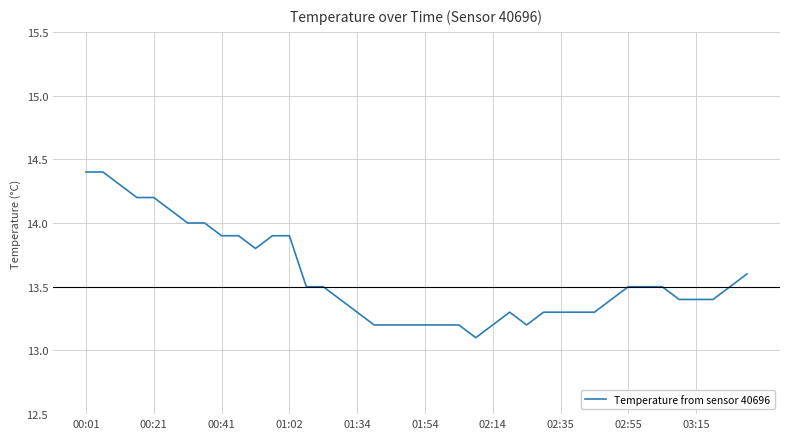

What is the difference between the maximum and minimum values?

1.3